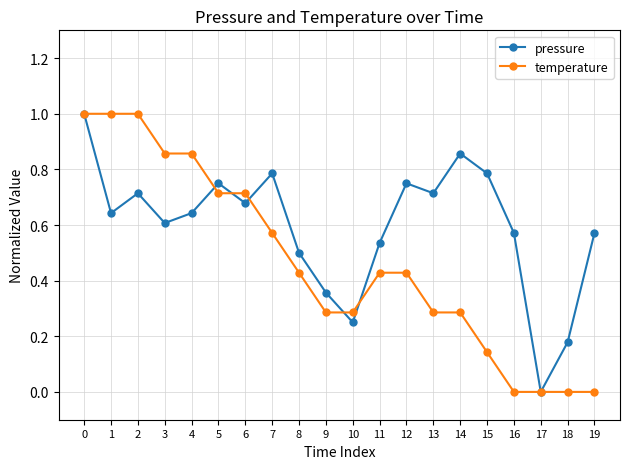

What is the sum of all temperature values?

9.3